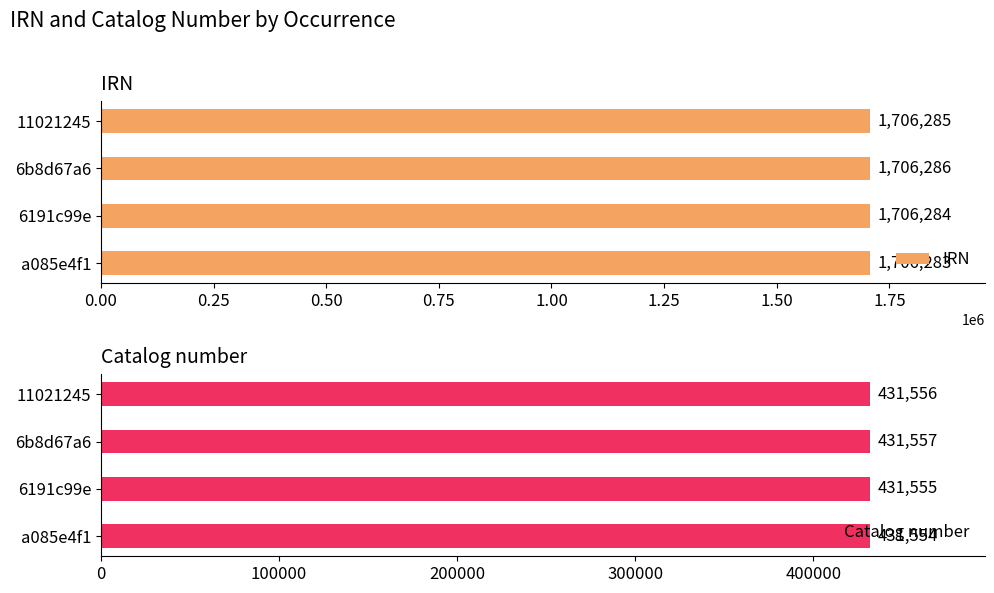

How many bars are there in each group?

2